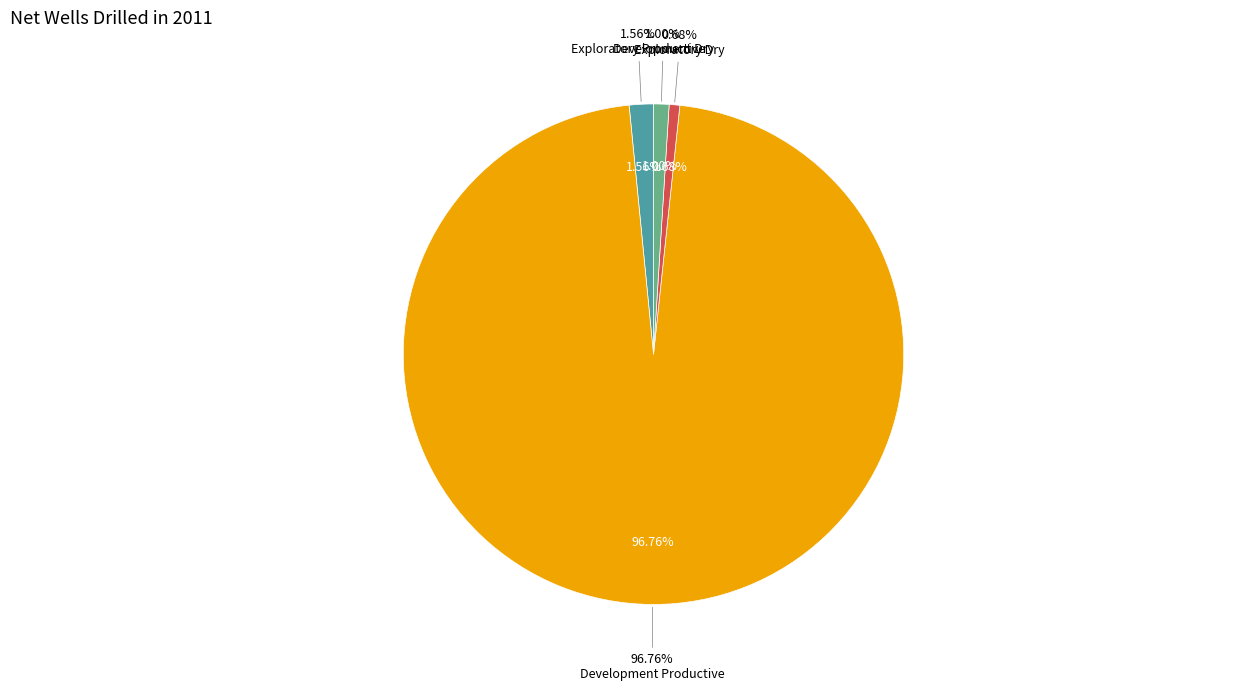

What is the largest slice in the pie chart?

Development Productive